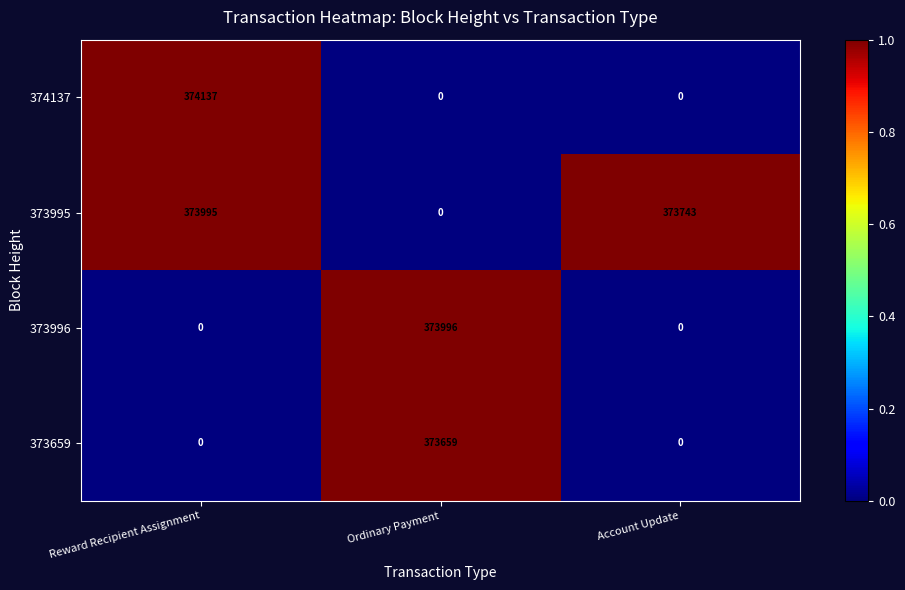

Which category has the highest value across all series?

Reward Recipient Assignment